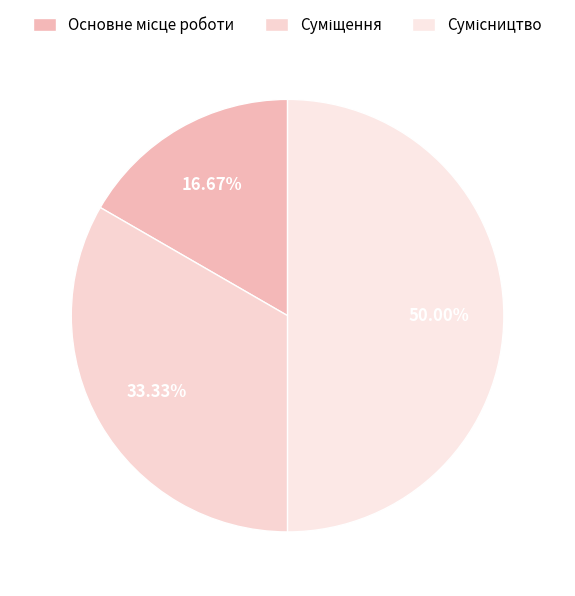

How many segments does this pie chart have?

3